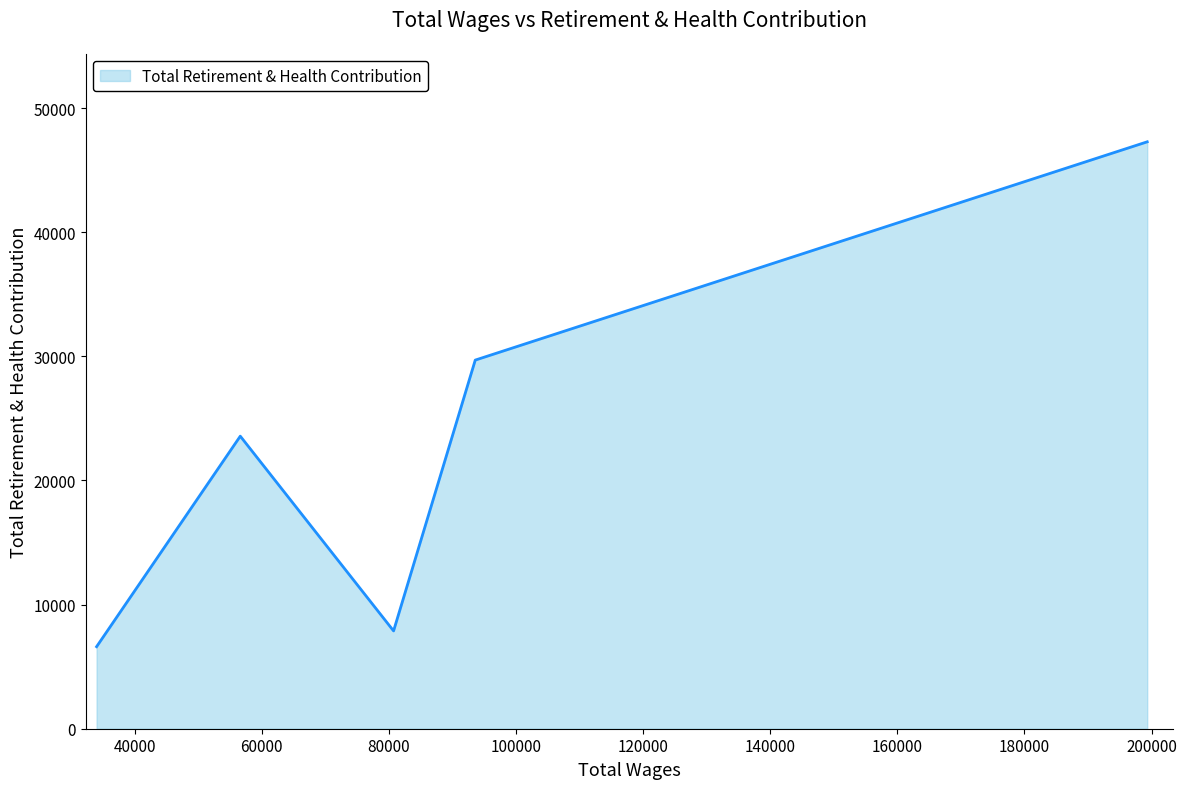

How many interior local valleys (lower than both neighbors) does the data have?

1